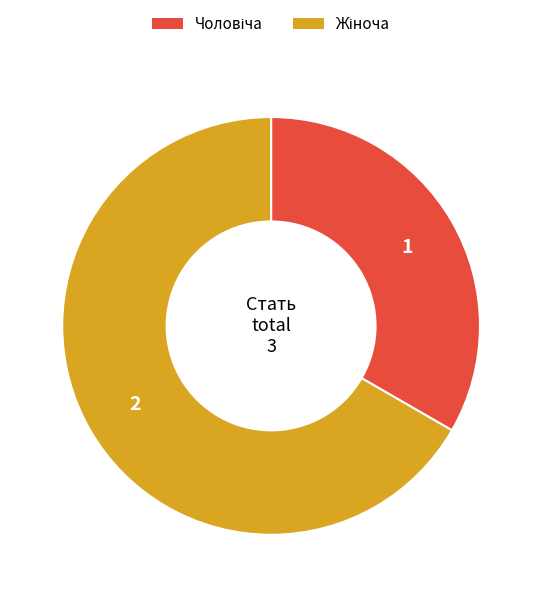

Is there a majority slice in this chart?

Yes